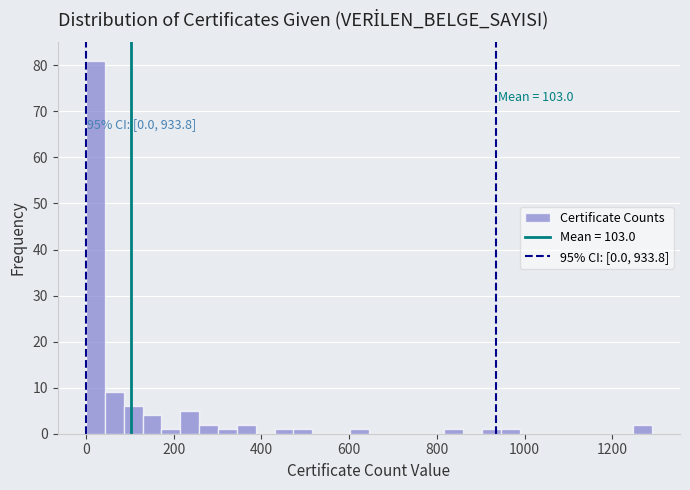

Around what value on the x-axis is the tallest bar? Give the approximate position of its centre, as read against the axis.

20